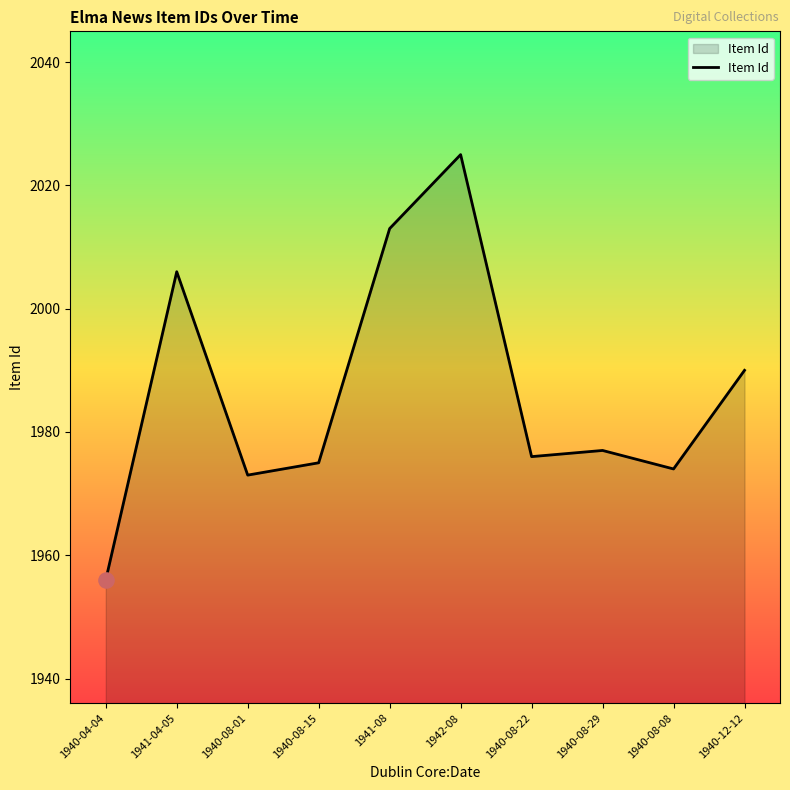

What is the change in value from 1942-08 to 1940-08-29?

-48